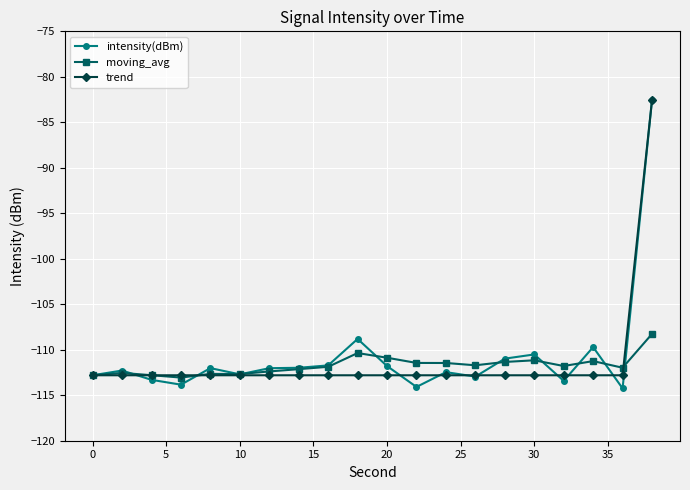

Which series has the widest spread of values?

intensity(dBm)